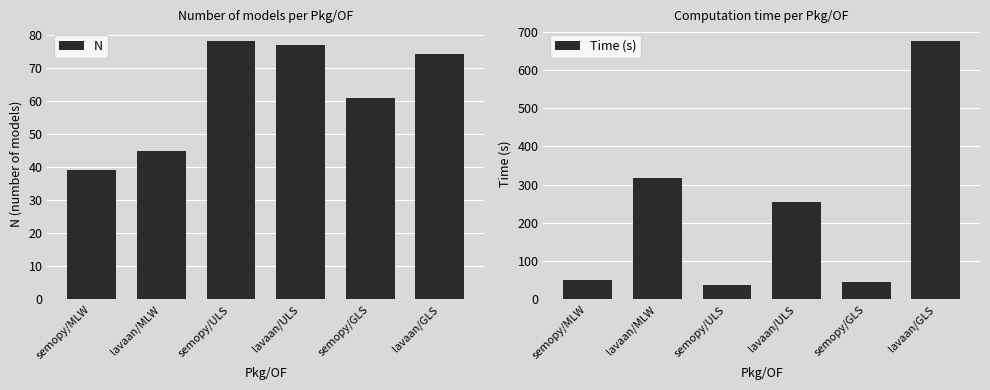

Rank the series at lavaan/ULS from highest to lowest value.

Time (s), N